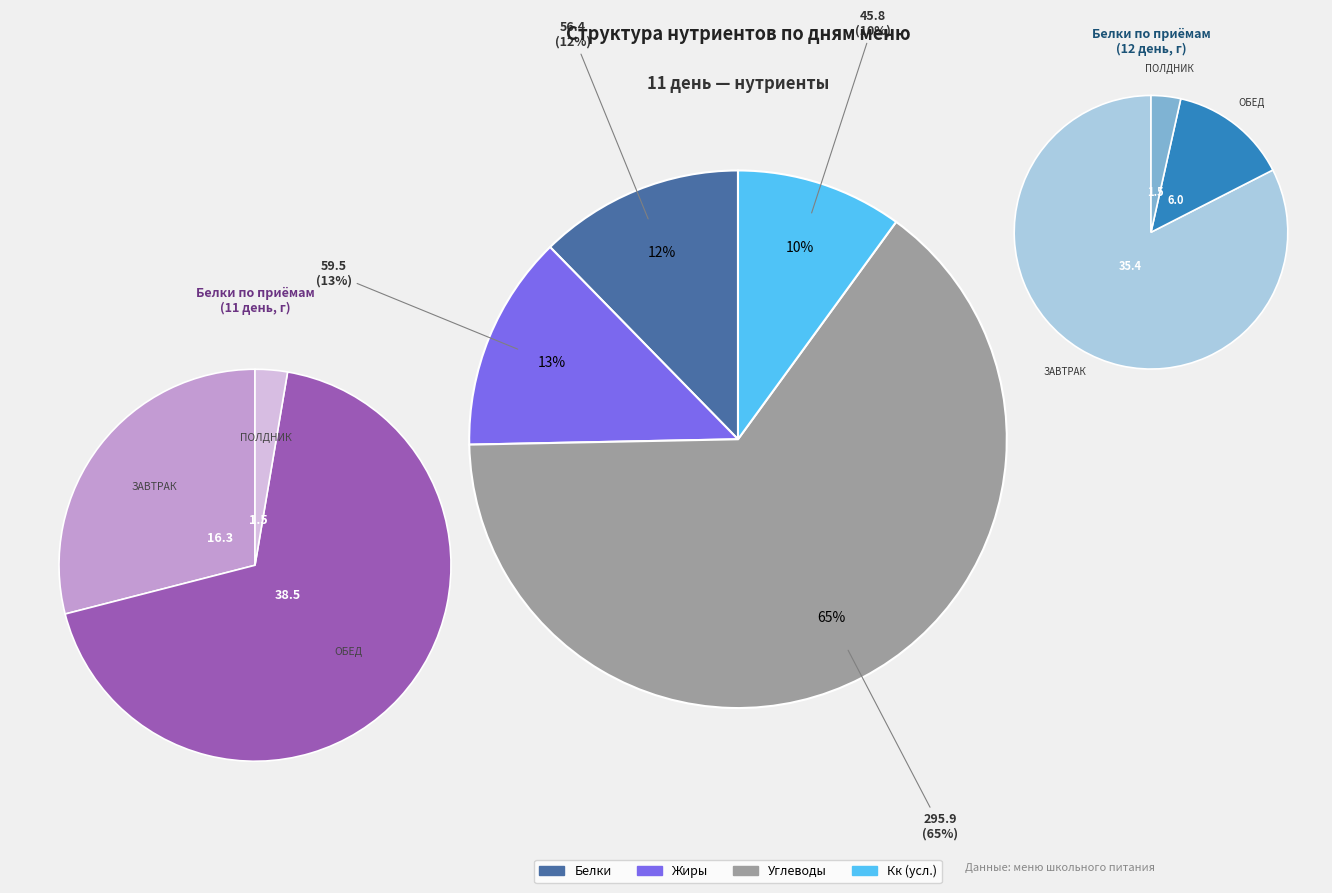

How many segments does this pie chart have?

3